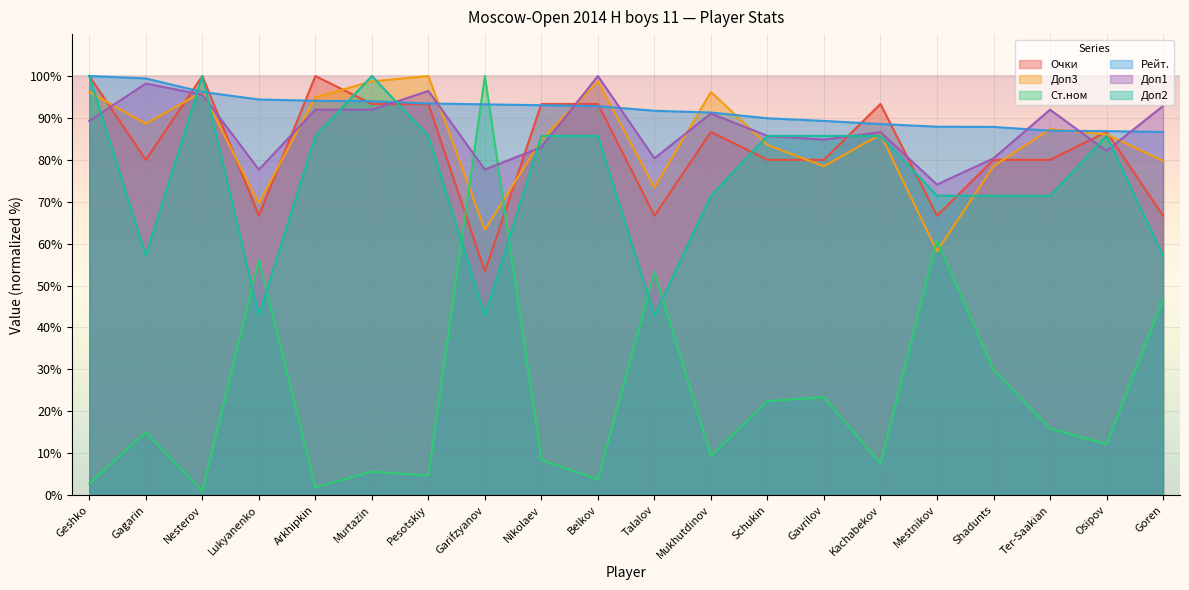

Reading left to right, extract all data points from this chart.

Очки: Geshko=100.0	Gagarin=80.0	Nesterov=100.0	Lukyanenko=66.7	Arkhipkin=100.0	Murtazin=93.3	Pesotskiy=93.3	Garifzyanov=53.3	Nikolaev=93.3	Belkov=93.3	Talalov=66.7	Mukhutdinov=86.7	Schukin=80.0	Gavrilov=80.0	Kachabekov=93.3	Mestnikov=66.7	Shadunts=80.0	Ter-Saakian=80.0	Osipov=86.7	Goren=66.7
Доп3: Geshko=96.2	Gagarin=88.6	Nesterov=96.2	Lukyanenko=69.6	Arkhipkin=94.9	Murtazin=98.7	Pesotskiy=100.0	Garifzyanov=63.3	Nikolaev=84.8	Belkov=98.7	Talalov=73.4	Mukhutdinov=96.2	Schukin=83.5	Gavrilov=78.5	Kachabekov=86.1	Mestnikov=58.2	Shadunts=78.5	Ter-Saakian=87.3	Osipov=86.1	Goren=79.7
Ст.ном: Geshko=2.8	Gagarin=15.0	Nesterov=0.9	Lukyanenko=56.1	Arkhipkin=1.9	Murtazin=5.6	Pesotskiy=4.7	Garifzyanov=100.0	Nikolaev=8.4	Belkov=3.7	Talalov=53.3	Mukhutdinov=9.3	Schukin=22.4	Gavrilov=23.4	Kachabekov=7.5	Mestnikov=60.7	Shadunts=29.9	Ter-Saakian=15.9	Osipov=12.1	Goren=46.7
Рейт.: Geshko=100.0	Gagarin=99.4	Nesterov=96.2	Lukyanenko=94.4	Arkhipkin=94.1	Murtazin=94.0	Pesotskiy=93.5	Garifzyanov=93.2	Nikolaev=93.0	Belkov=92.8	Talalov=91.7	Mukhutdinov=91.3	Schukin=89.9	Gavrilov=89.3	Kachabekov=88.5	Mestnikov=87.9	Shadunts=87.9	Ter-Saakian=87.0	Osipov=86.9	Goren=86.6
Доп1: Geshko=89.3	Gagarin=98.2	Nesterov=95.5	Lukyanenko=77.7	Arkhipkin=92.0	Murtazin=92.0	Pesotskiy=96.4	Garifzyanov=77.7	Nikolaev=83.0	Belkov=100.0	Talalov=80.4	Mukhutdinov=91.1	Schukin=85.7	Gavrilov=84.8	Kachabekov=86.6	Mestnikov=74.1	Shadunts=80.4	Ter-Saakian=92.0	Osipov=82.1	Goren=92.9
Доп2: Geshko=100.0	Gagarin=57.1	Nesterov=100.0	Lukyanenko=42.9	Arkhipkin=85.7	Murtazin=100.0	Pesotskiy=85.7	Garifzyanov=42.9	Nikolaev=85.7	Belkov=85.7	Talalov=42.9	Mukhutdinov=71.4	Schukin=85.7	Gavrilov=85.7	Kachabekov=85.7	Mestnikov=71.4	Shadunts=71.4	Ter-Saakian=71.4	Osipov=85.7	Goren=57.1